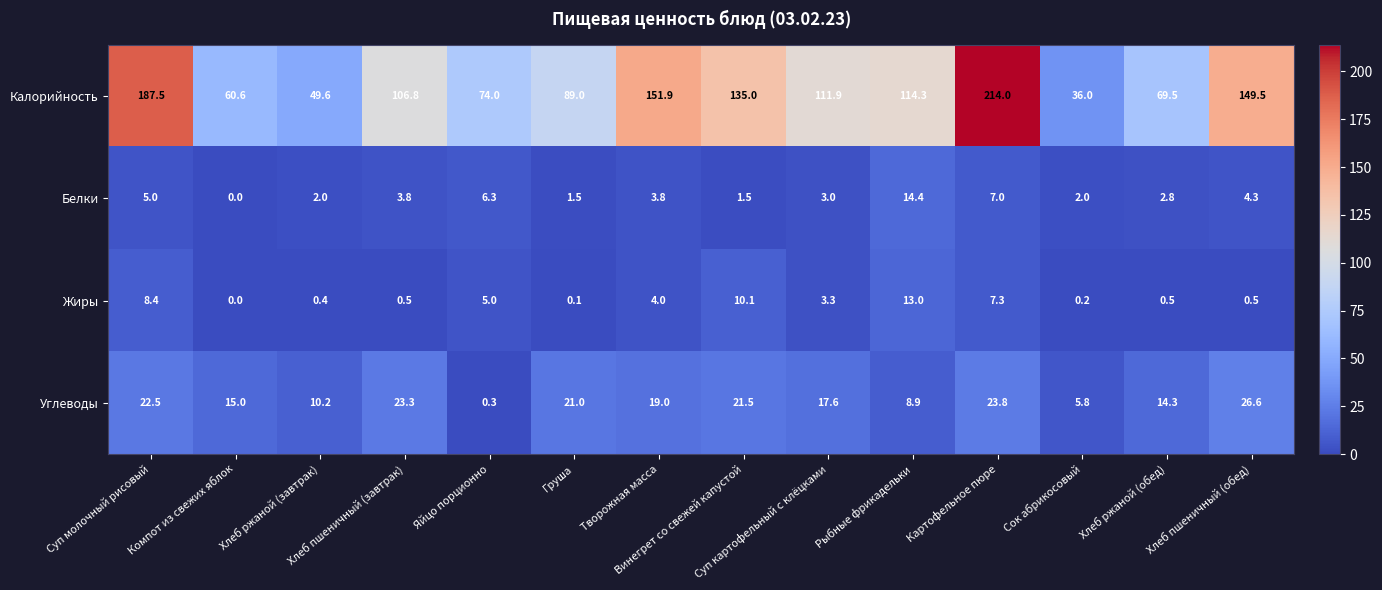

List the series in order of their peak value, lowest first.

Жиры, Белки, Углеводы, Калорийность